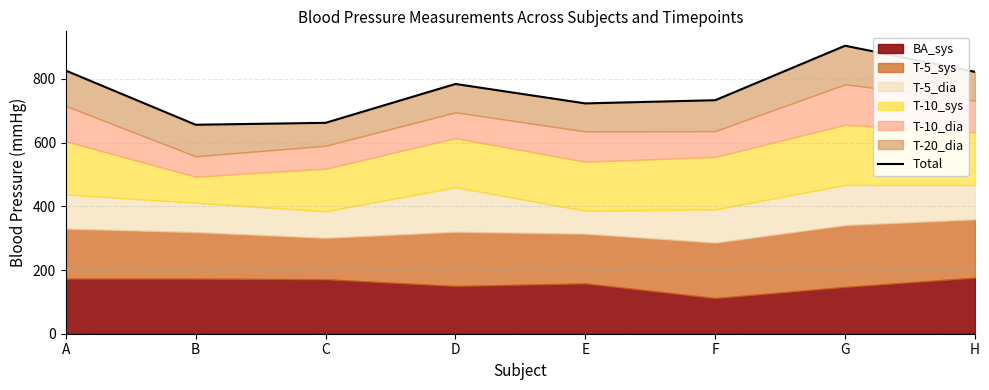

What value does the data have at H?

822